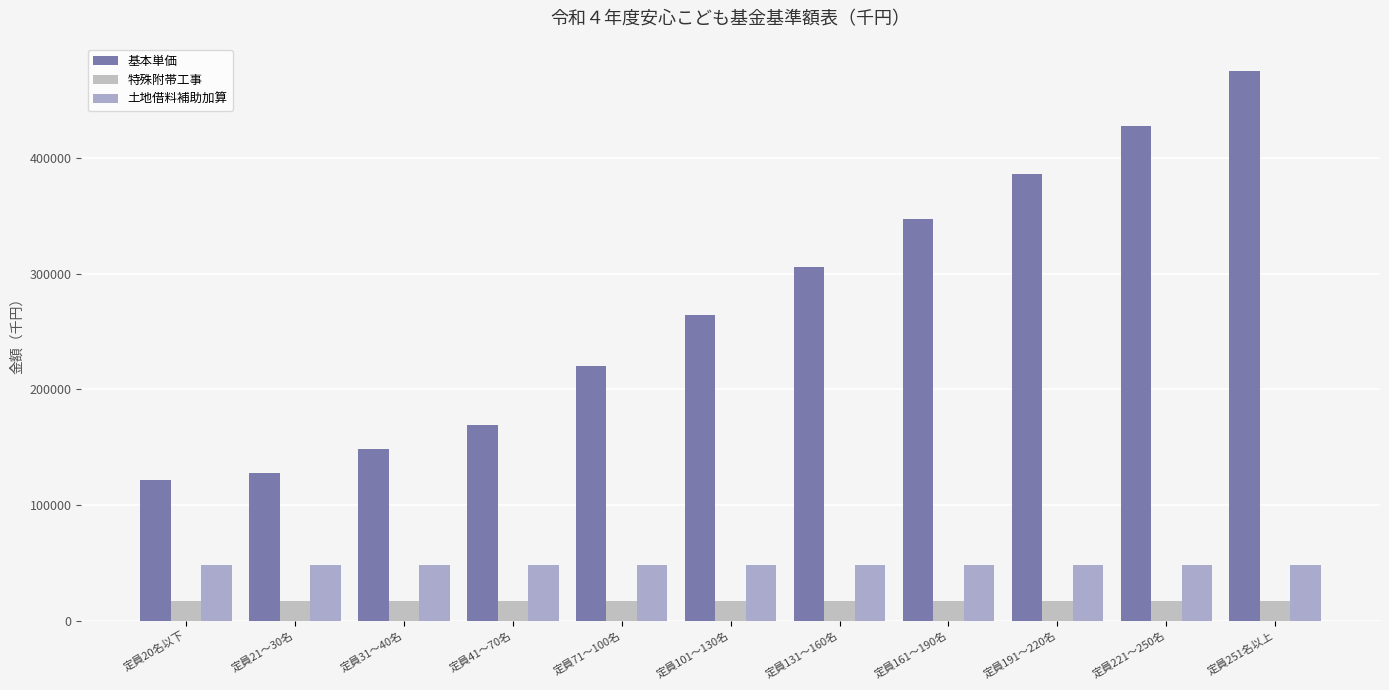

What is the label of the 4th bar from the right?

定員161～190名